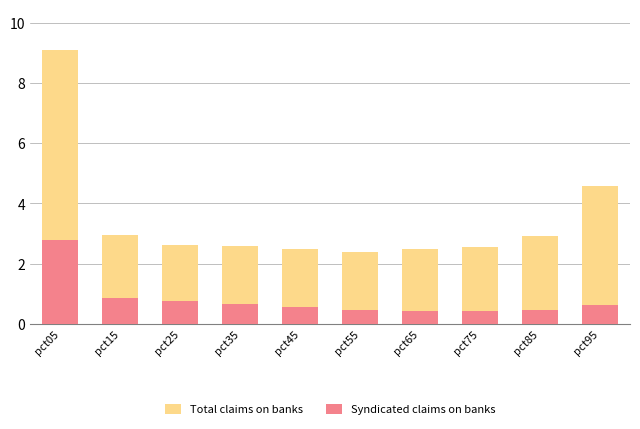

How many groups of bars are there?

10